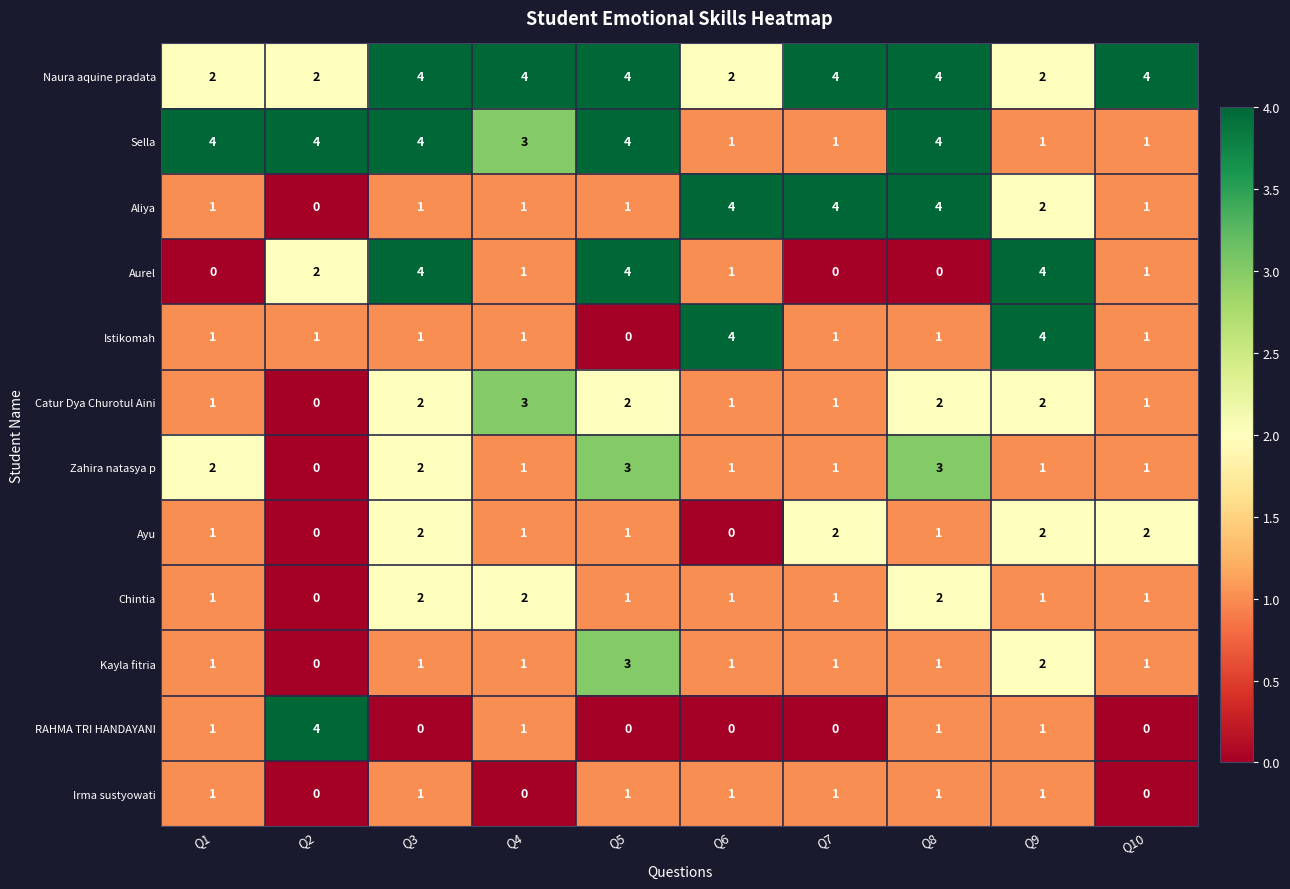

At which label is Aurel closest to 2?

Q2